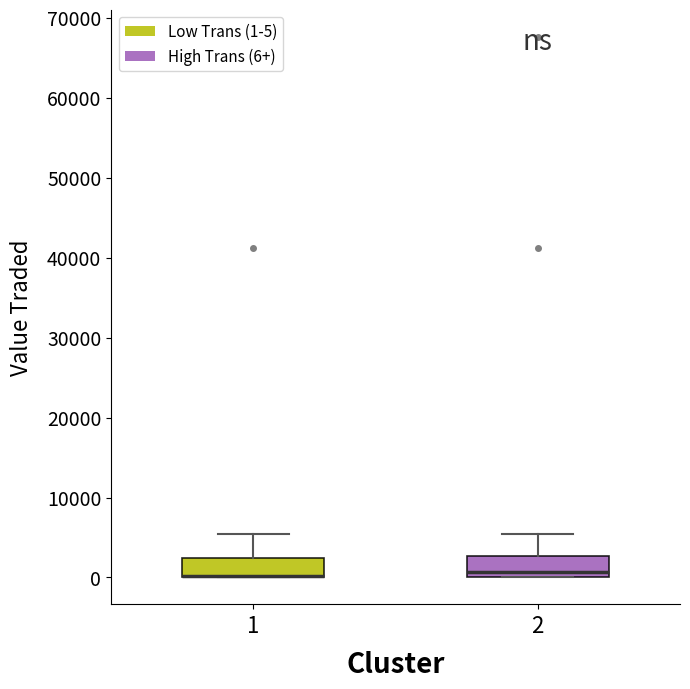

Where does the upper whisker of the box at x = 2 end on the y-axis? The values are not printed on the chart, so give them approximately, as read against the axis.

5000